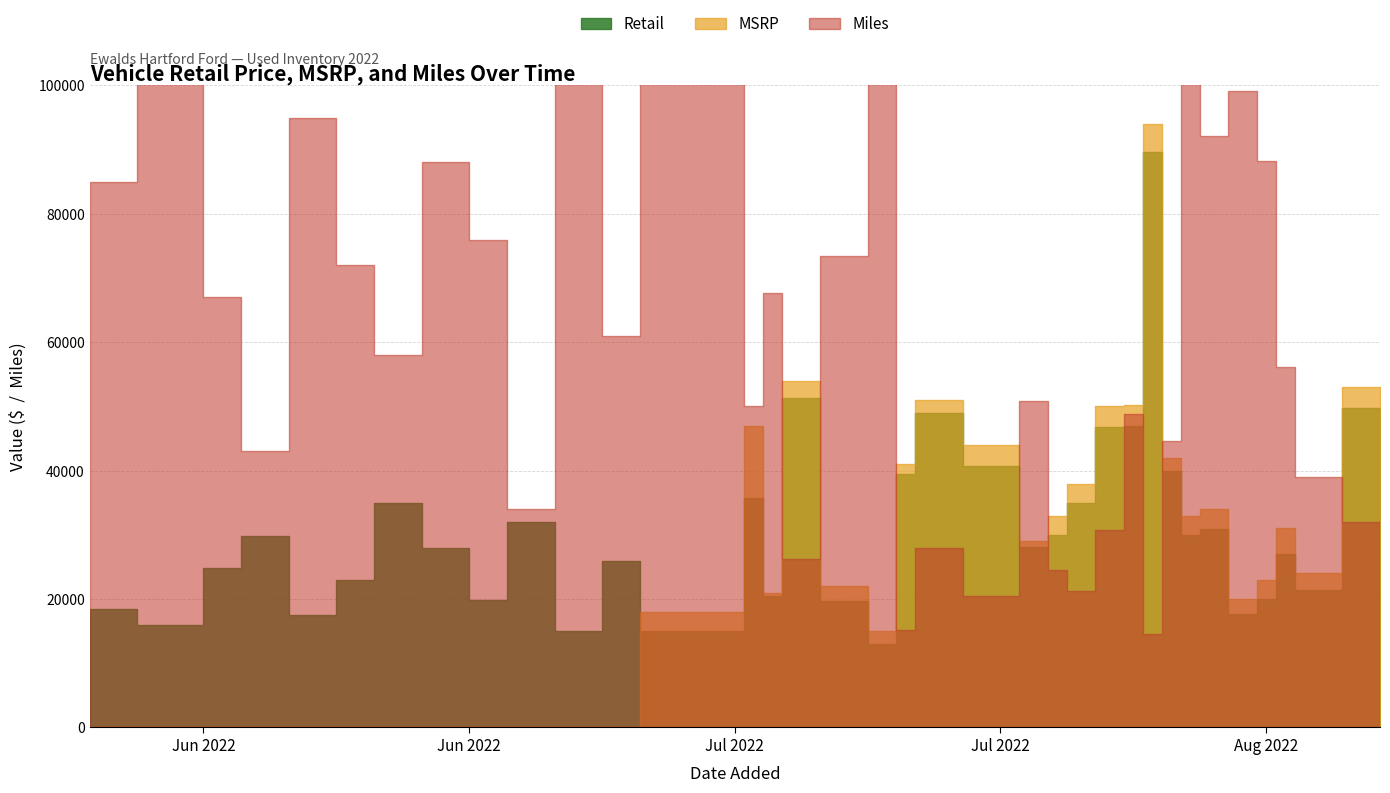

Is the value of MSRP at 2022-08-03 greater than the value of Retail at 2022-08-04?

Yes